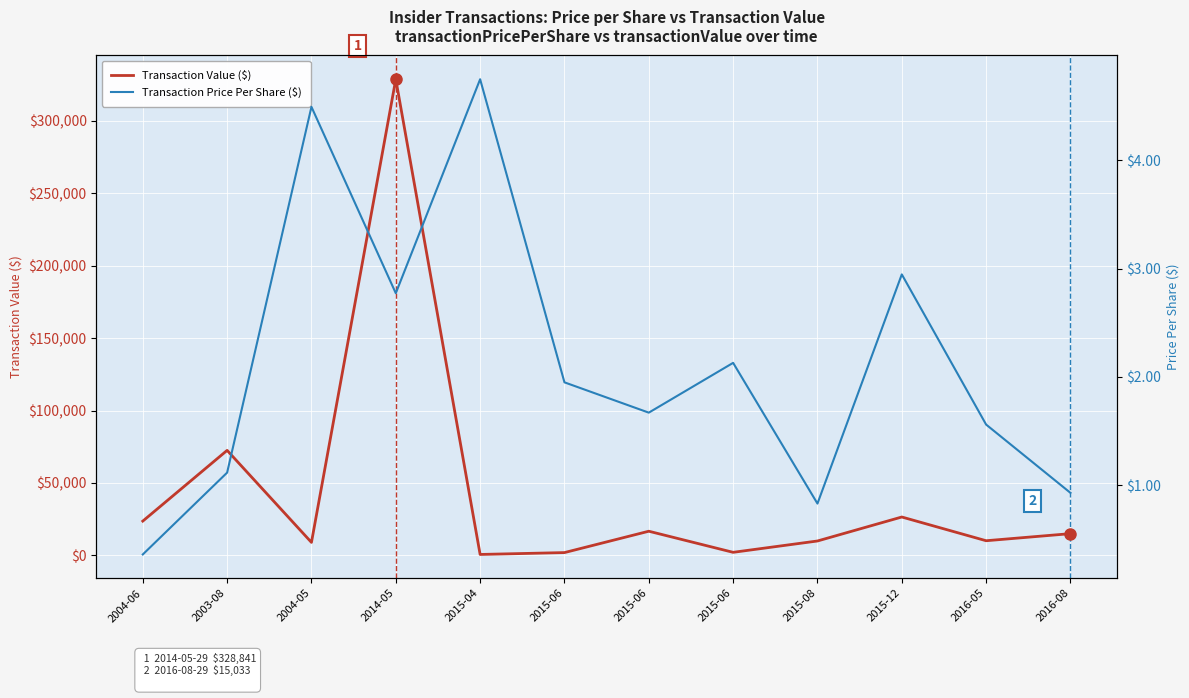

Is it true that Transaction Value ($) equals 1950.0 at 2015-06?

True